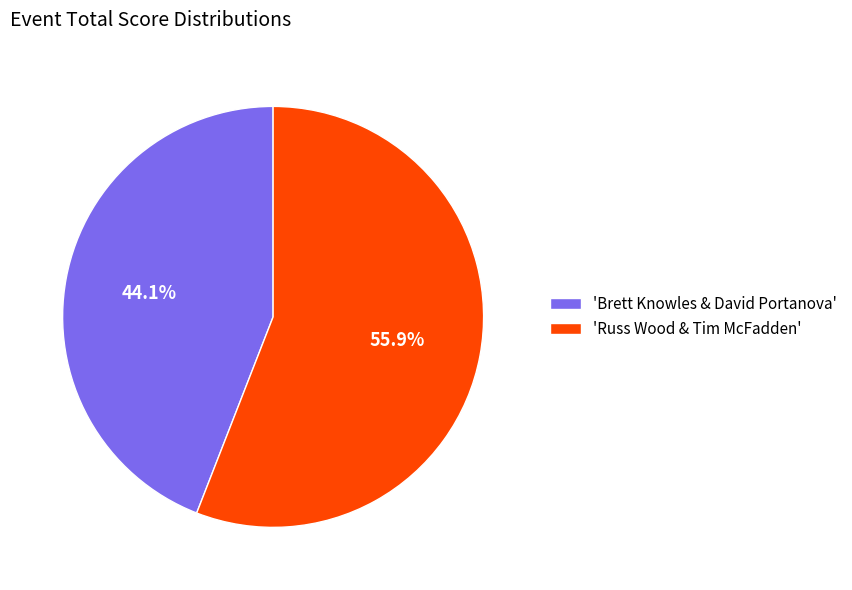

Is there any slice that represents more than half of the pie?

Yes